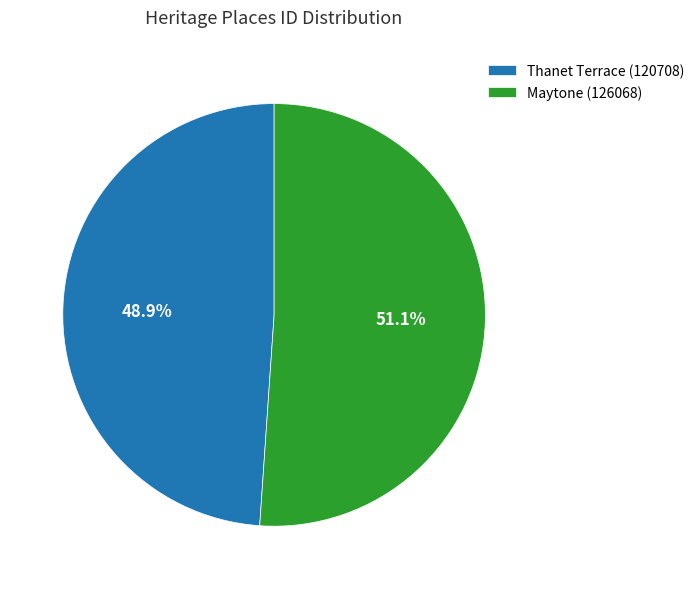

What percentage is the Thanet Terrace slice, to the nearest percent?

49%